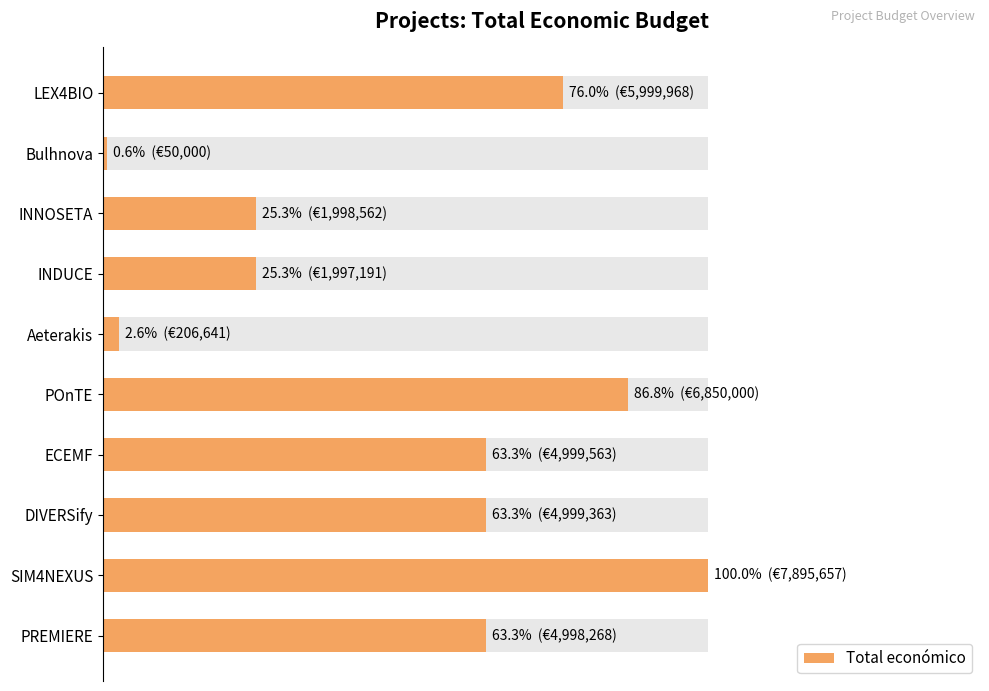

What is the difference between the maximum and minimum values?

7845657